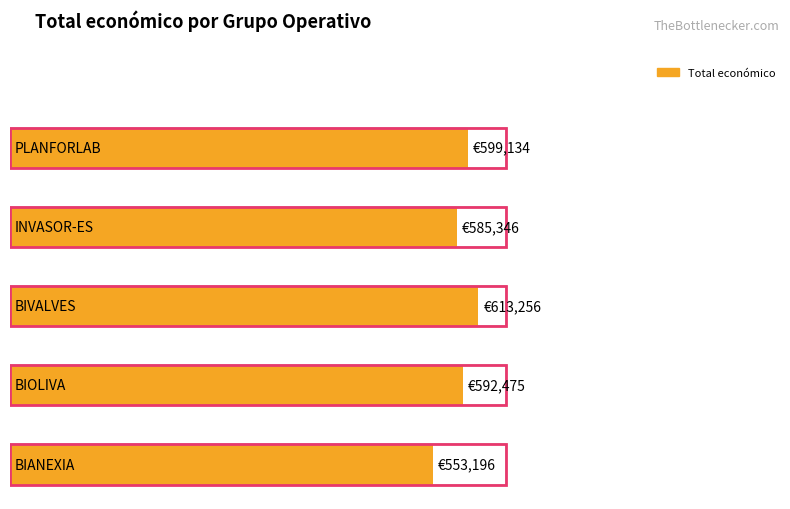

What is the sum of the values at BIOLIVA and BIVALVES?

1205731